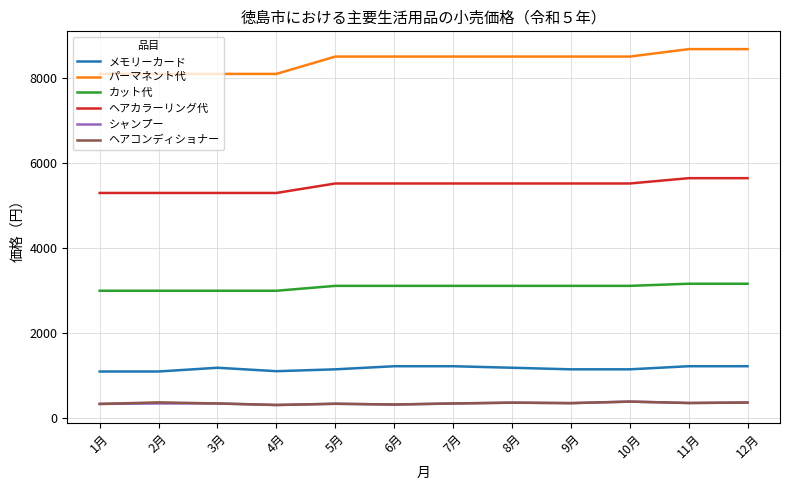

Is the value of メモリーカード at 8月 greater than the value of パーマネント代 at 10月?

No